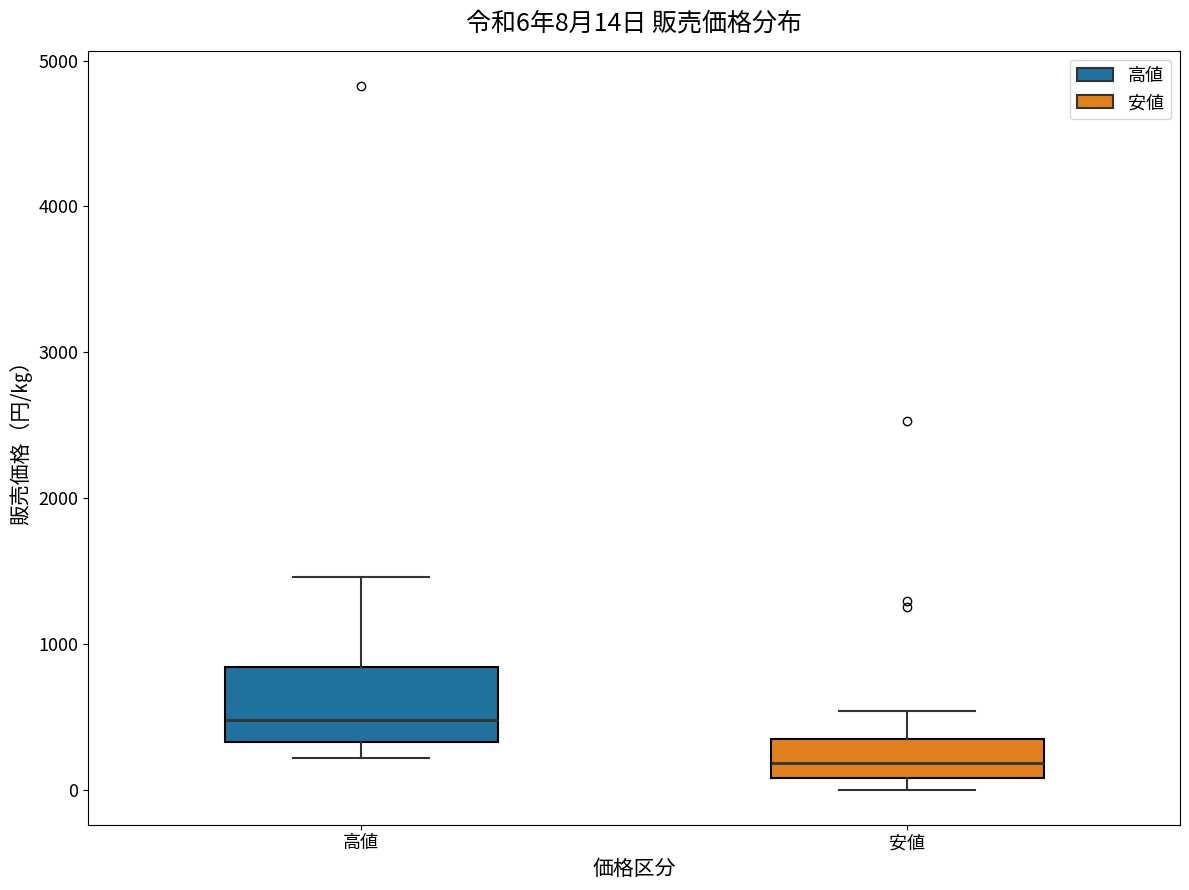

Comparing the boxes themselves (not the whiskers), which one is the tallest?

高値